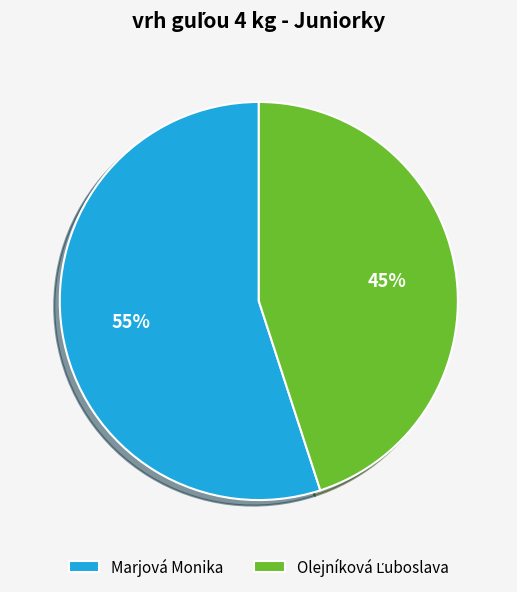

What is the majority slice?

Marjová Monika